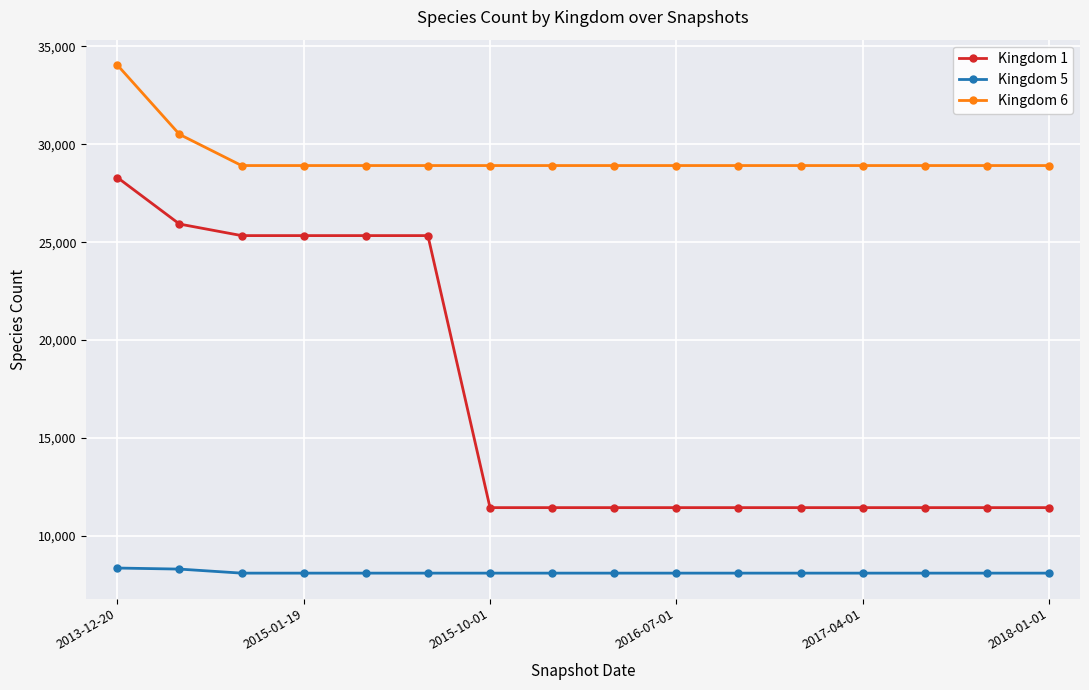

What are all the series names shown in the legend?

Kingdom 1, Kingdom 5, Kingdom 6